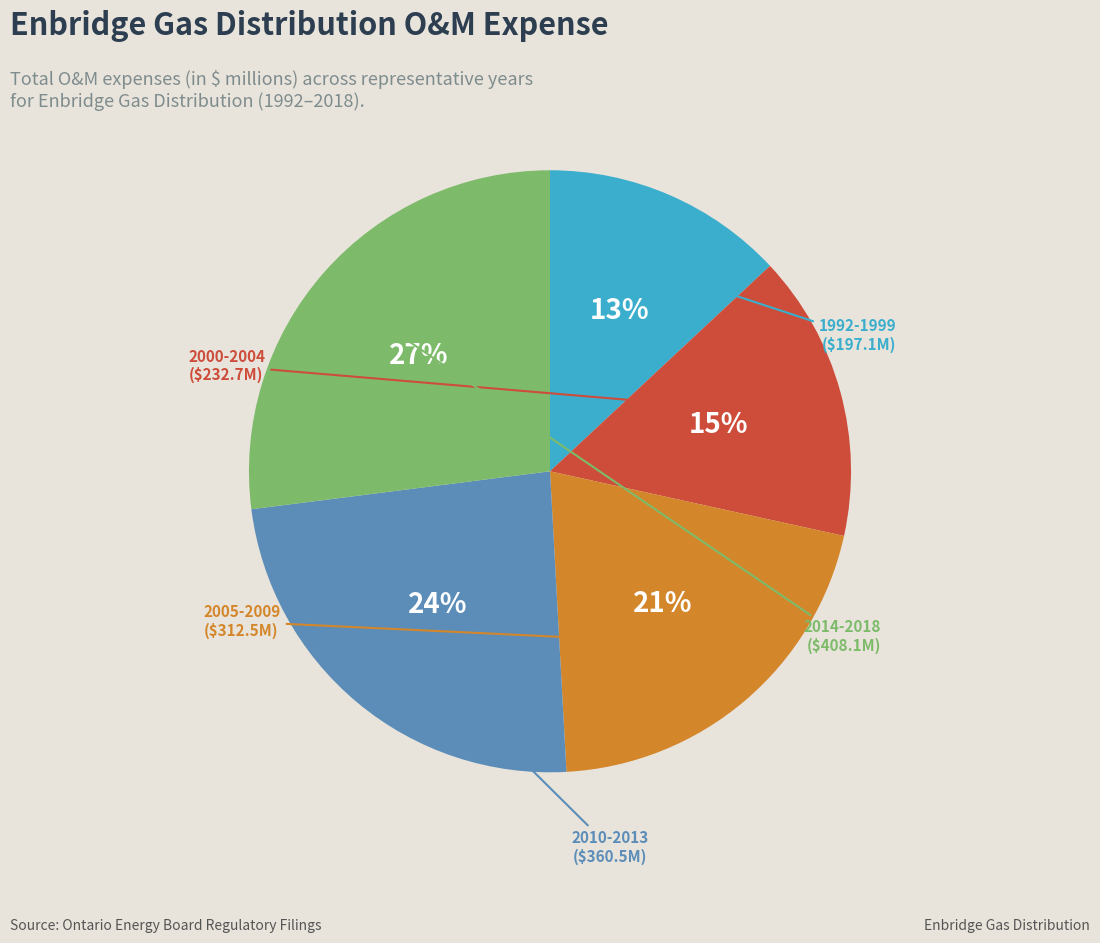

To the nearest percent, what is the average slice percentage?

20%